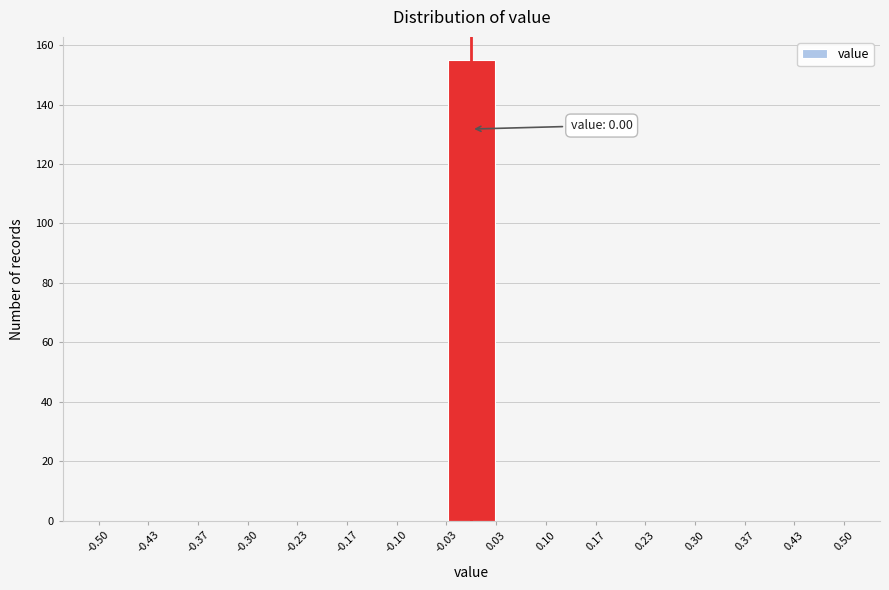

Which range on the x-axis has the tallest bar?

-0.03 to 0.03